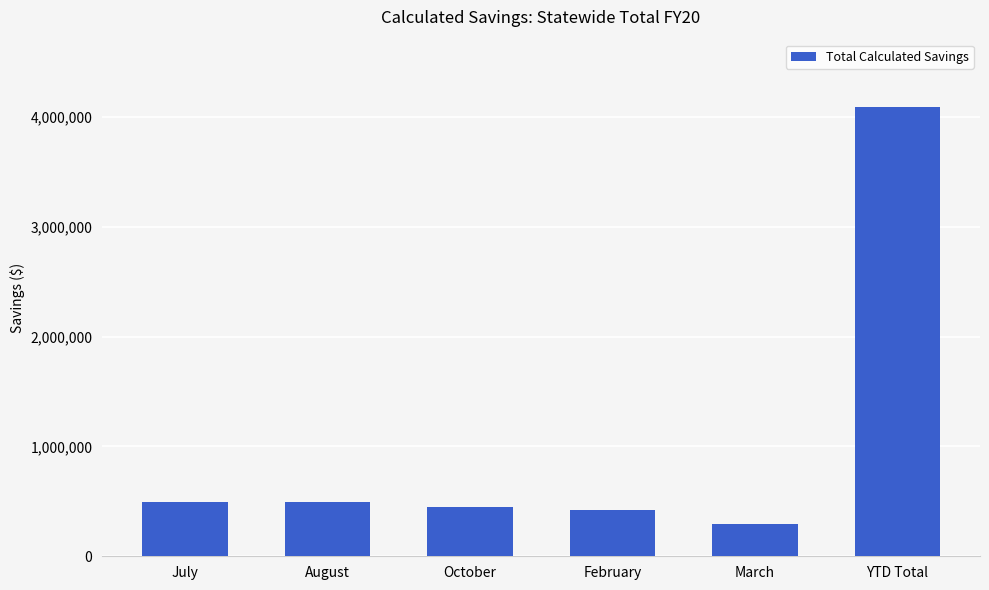

What position from the right is YTD Total?

1